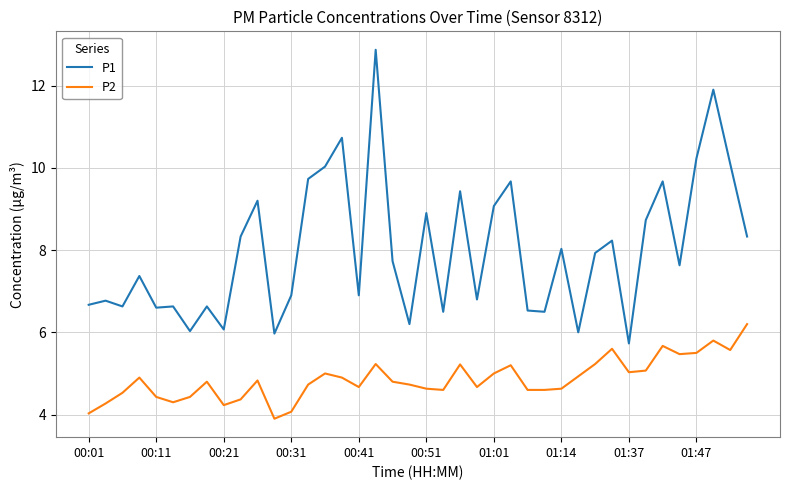

Which series has the largest total across all categories?

P1